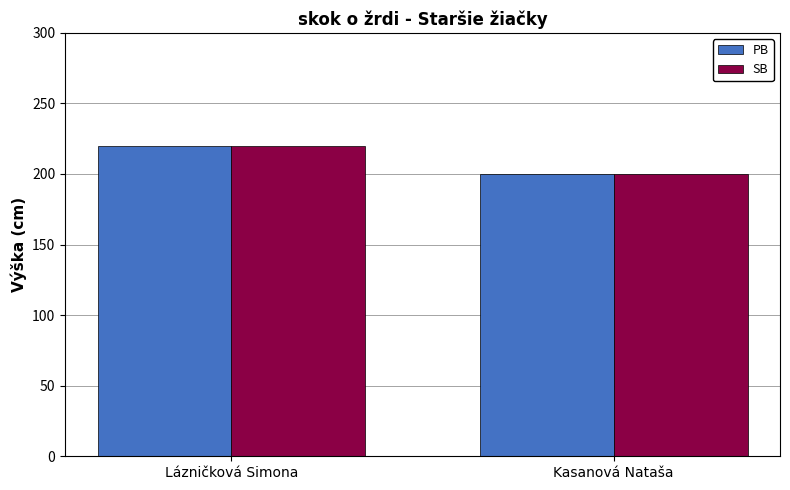

Rank the categories by SB value from highest to lowest.

Lázničková Simona, Kasanová Nataša